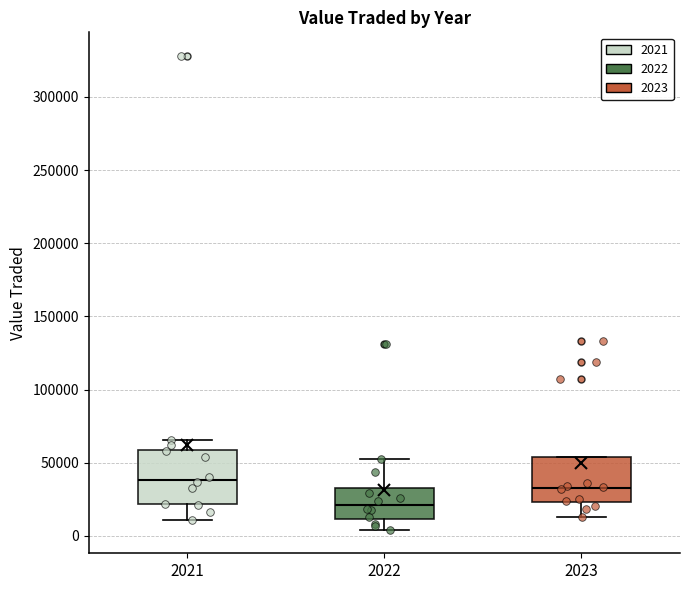

Where does the upper whisker of the box at x = 2021 end on the y-axis? The values are not printed on the chart, so give them approximately, as read against the axis.

65000